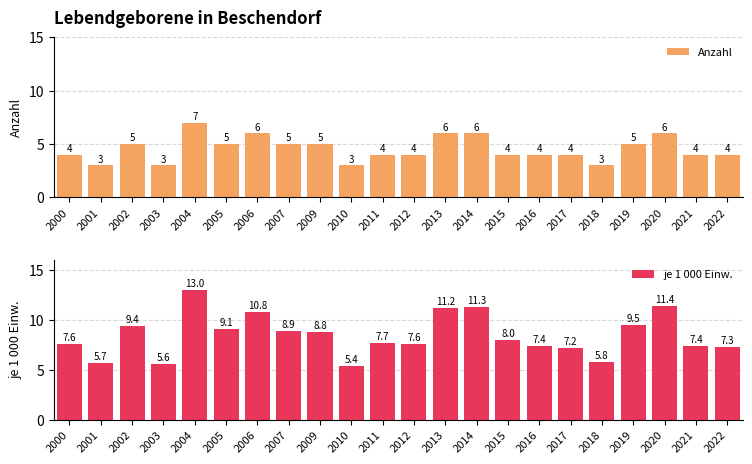

What is the average value of the je 1 000 Einw. series?

8.5